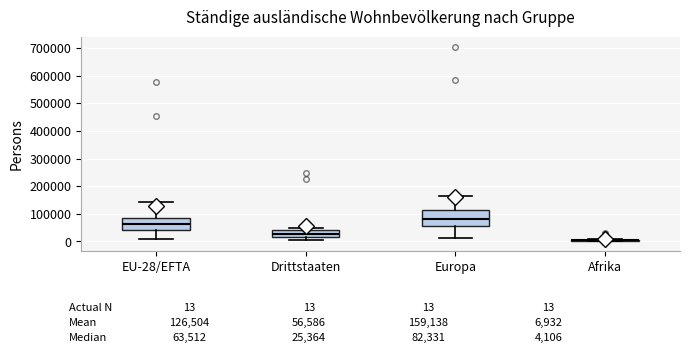

Comparing the boxes themselves (not the whiskers), which one is the tallest?

Europa